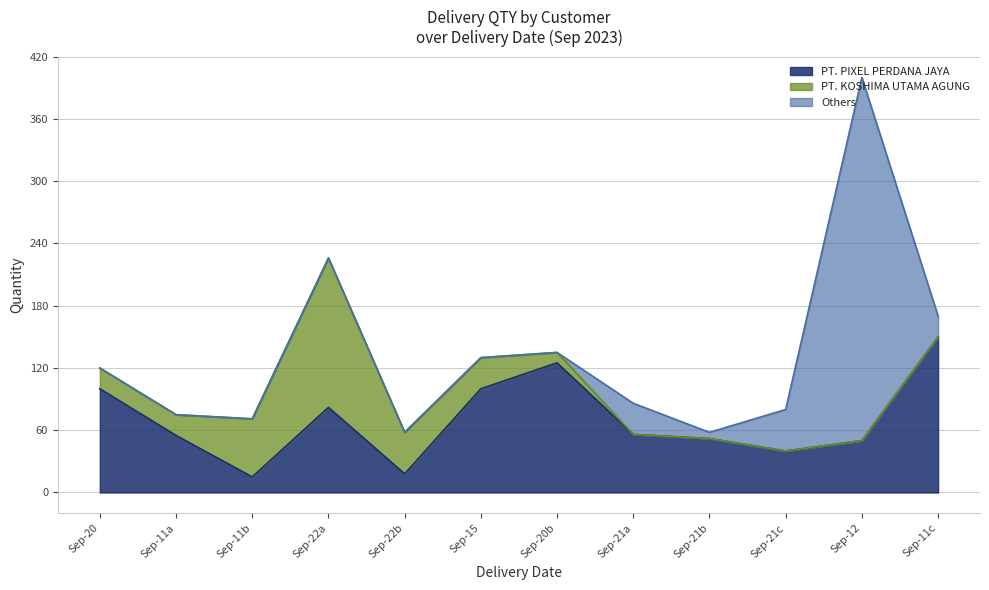

Reading left to right, transcribe all the data shown in this chart.

PT. PIXEL PERDANA JAYA: 100	55	15	82	18	100	125	56	52	40	50	150
PT. KOSHIMA UTAMA AGUNG: 20	20	56	144	40	30	10	0	0	0	0	0
Others: 0	0	0	0	0	0	0	30	6	40	350	20